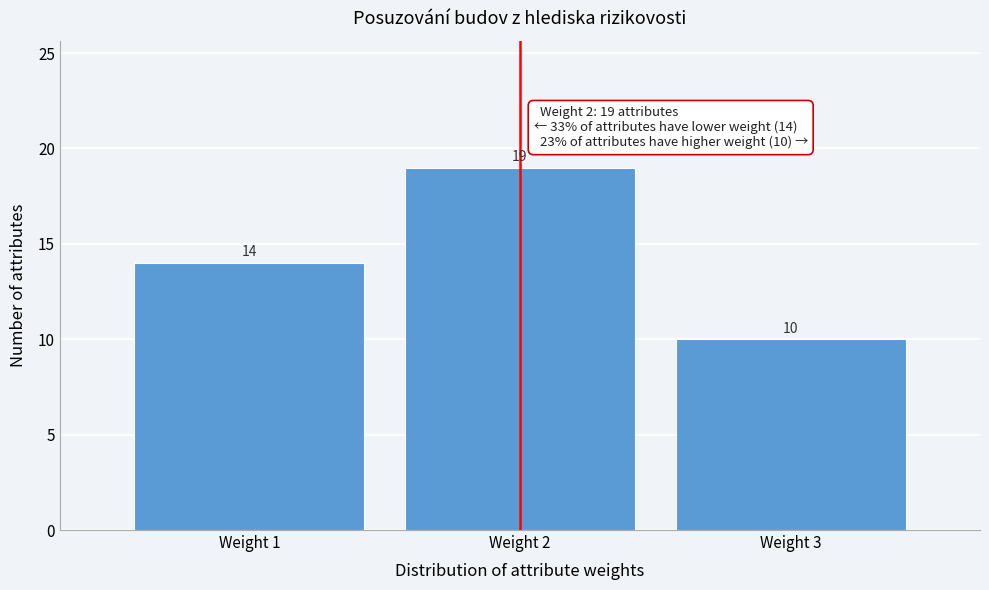

Reading left to right, transcribe this chart: for each bar, give the range it covers on the x-axis and its height.

0.5 to 1.5: 14
1.5 to 2.5: 19
2.5 to 3.5: 10